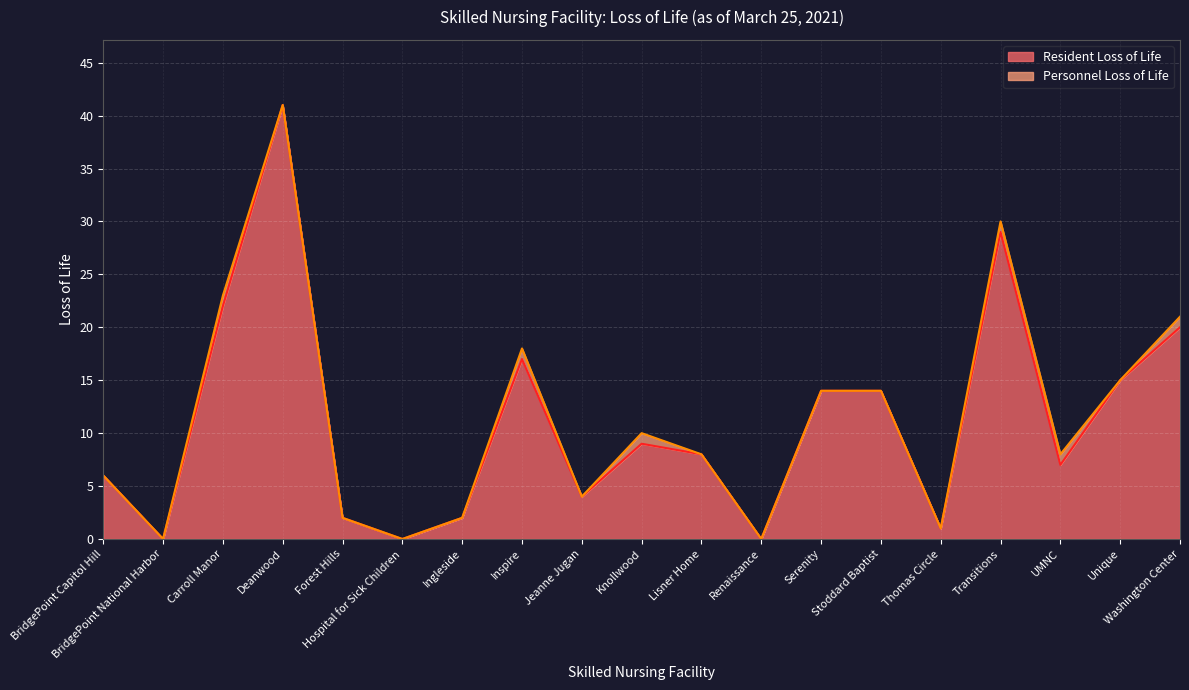

List the labels in order of value, smallest first.

BridgePoint National Harbor, Hospital for Sick Children, Renaissance, Thomas Circle, Forest Hills, Ingleside, Jeanne Jugan, BridgePoint Capitol Hill, UMNC, Lisner Home, Knollwood, Serenity, Stoddard Baptist, Unique, Inspire, Washington Center, Carroll Manor, Transitions, Deanwood